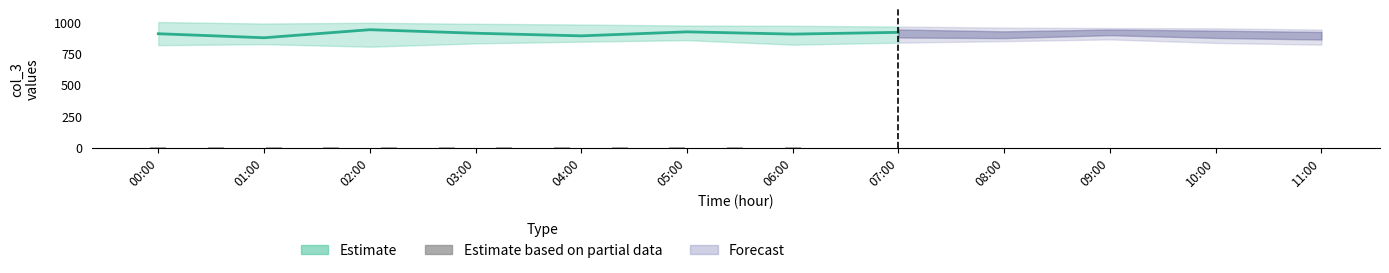

What is the value of the 7th bar from the left?

5.7